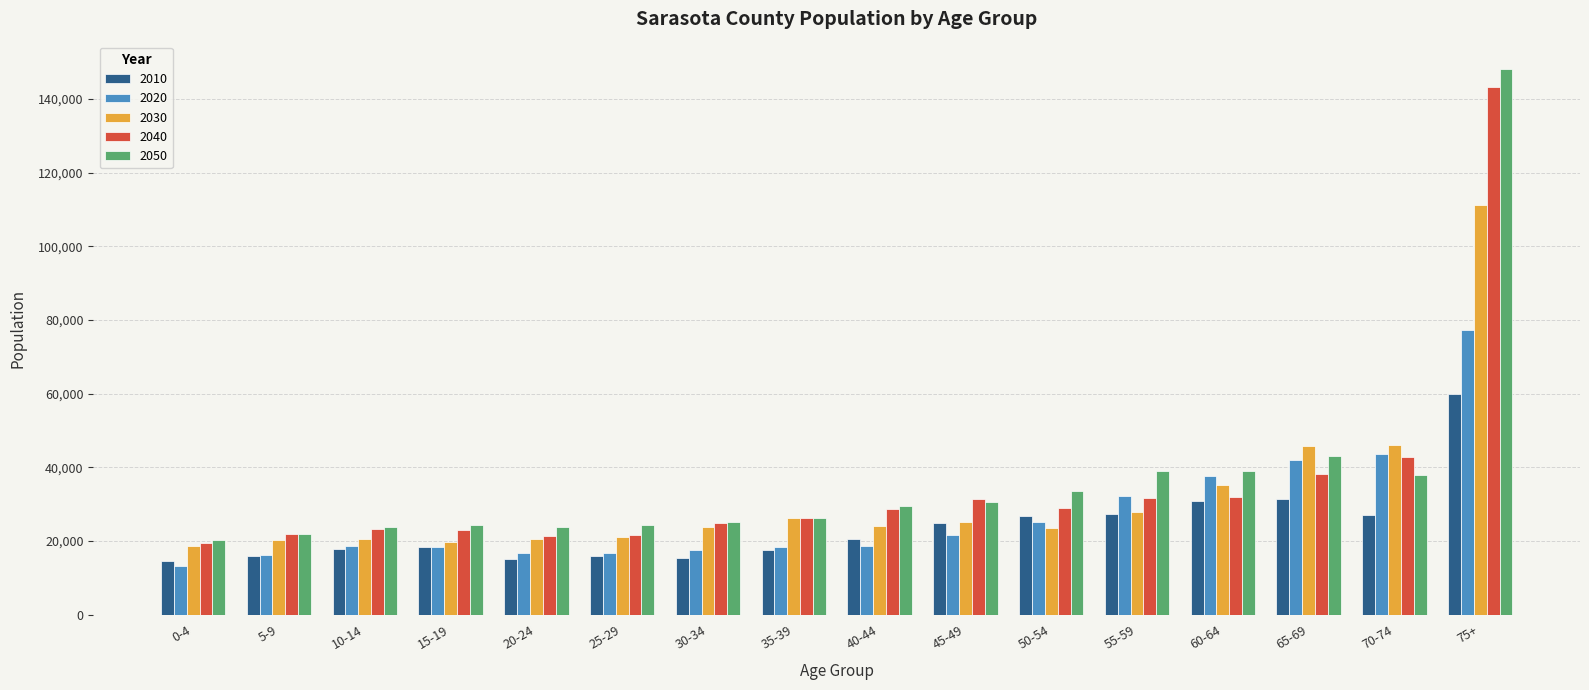

What is the difference between the maximum and second lowest values in the 2050 series?

126133